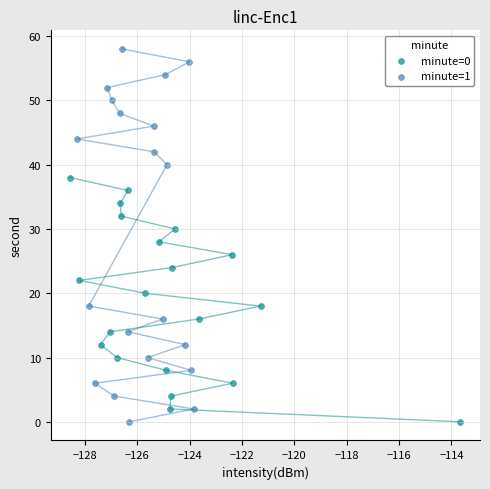

Which series has the largest Y range (max minus min)?

minute=1